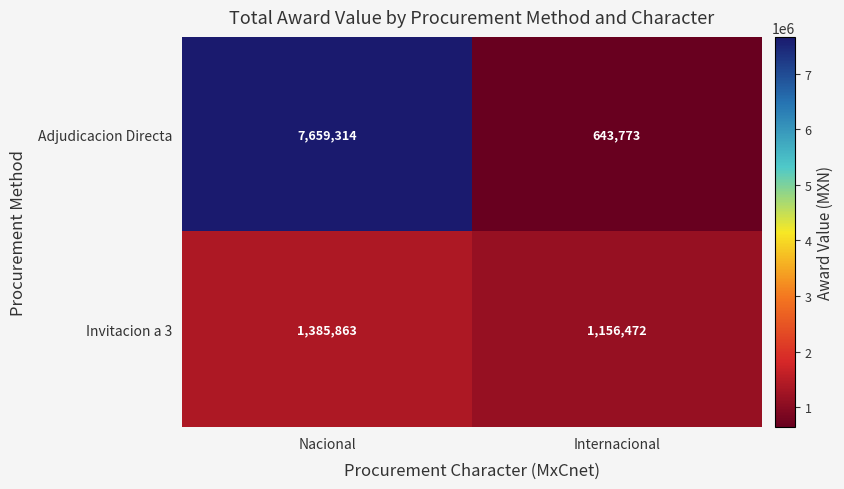

The Adjudicacion Directa series shows 12200224 at Nacional. True or false?

False